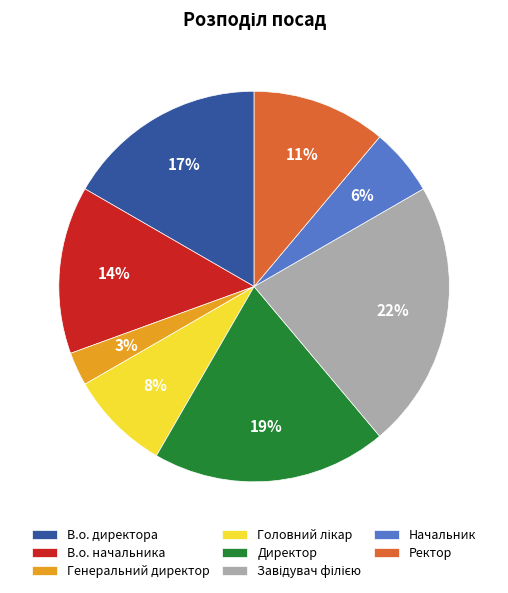

Does Начальник represent more than half of the total?

No